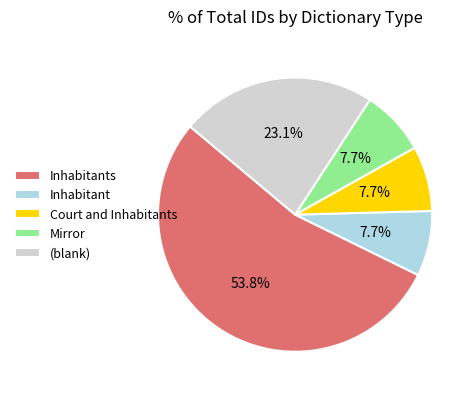

Does Inhabitants account for over 50% of the chart?

Yes